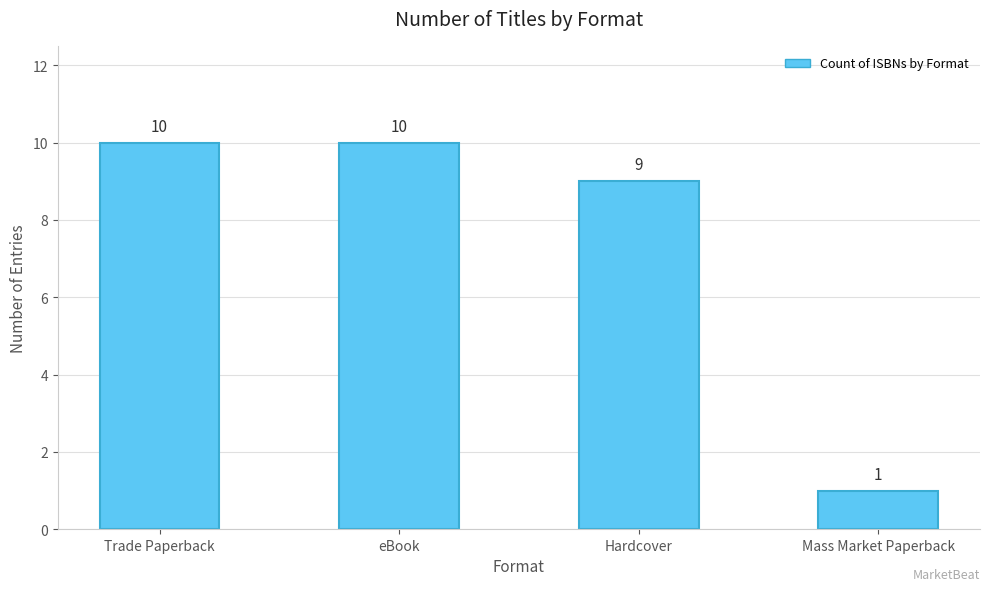

What is the maximum value shown in the chart?

10